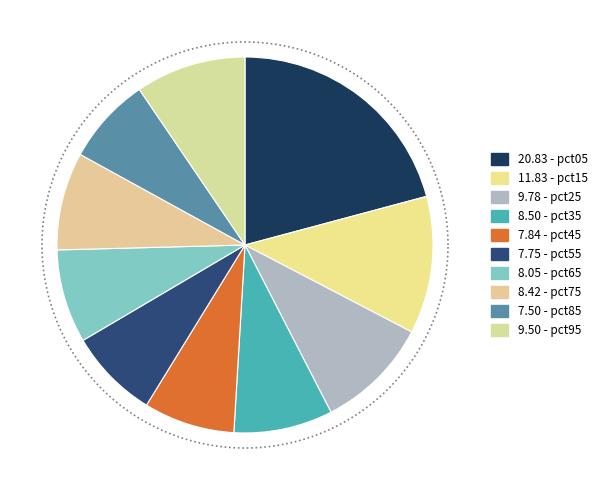

To the nearest percent, what is the difference between the largest and smallest slice percentages?

13%